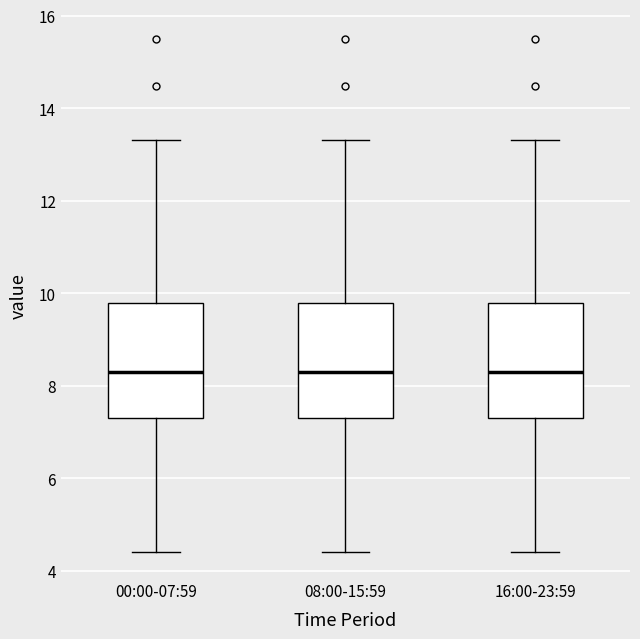

Where does the median line of the box for 16:00-23:59 sit on the y-axis? The values are not printed on the chart, so give them approximately, as read against the axis.

8.4